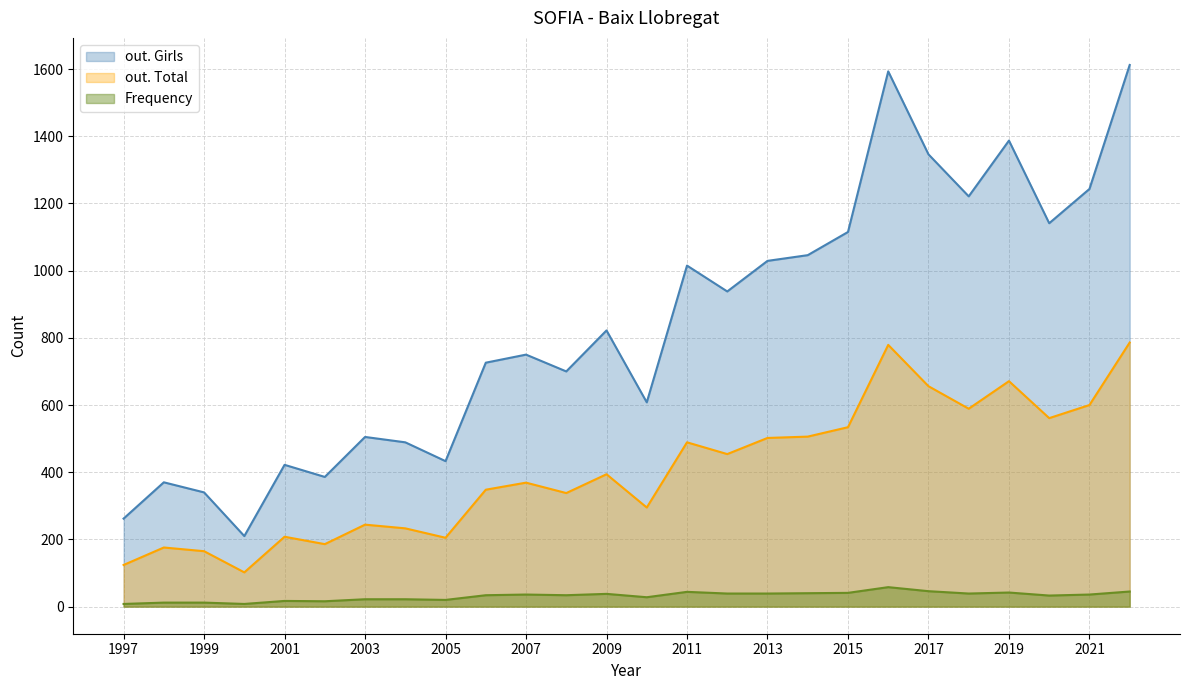

List the series in order of their overall mean, highest first.

out. Girls, out. Total, Frequency